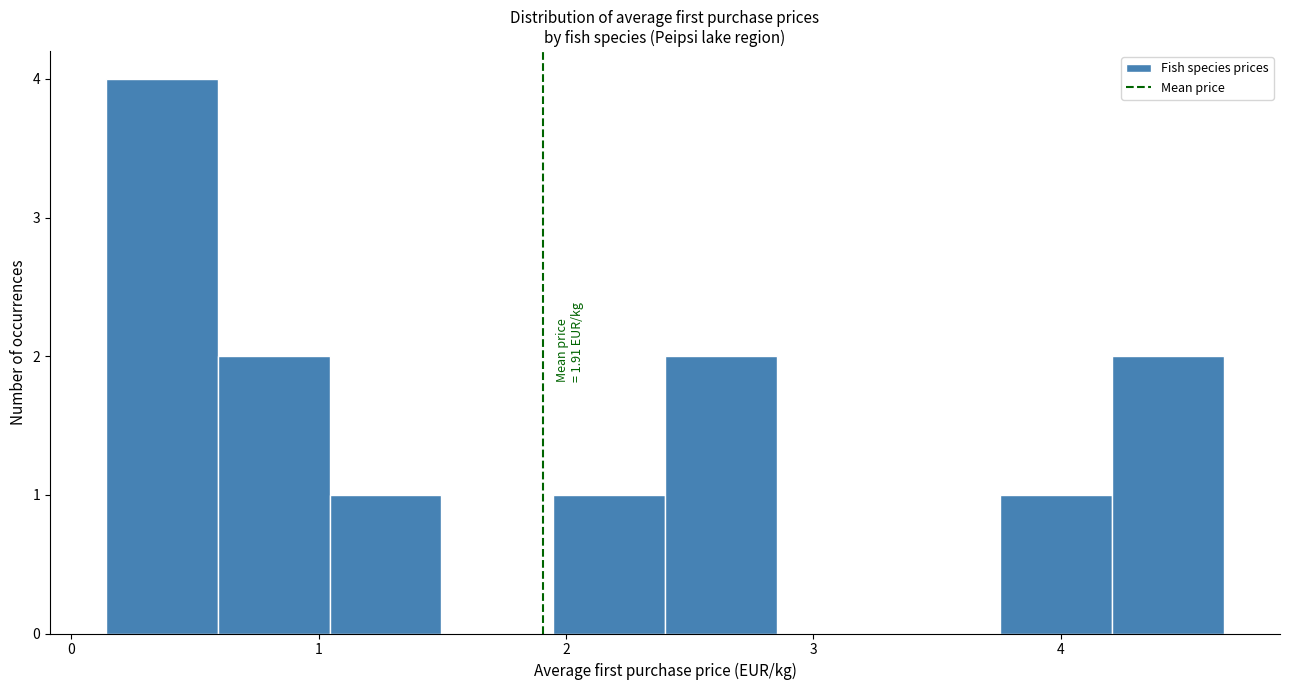

Over which range of the x-axis is the bar tallest?

0.1 to 0.6